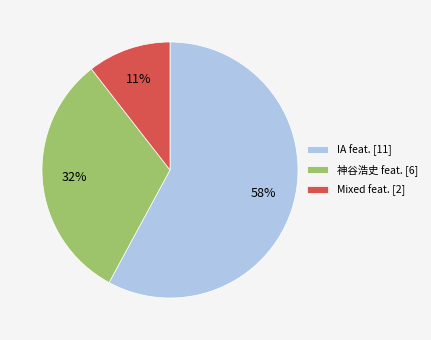

How many segments does this pie chart have?

3